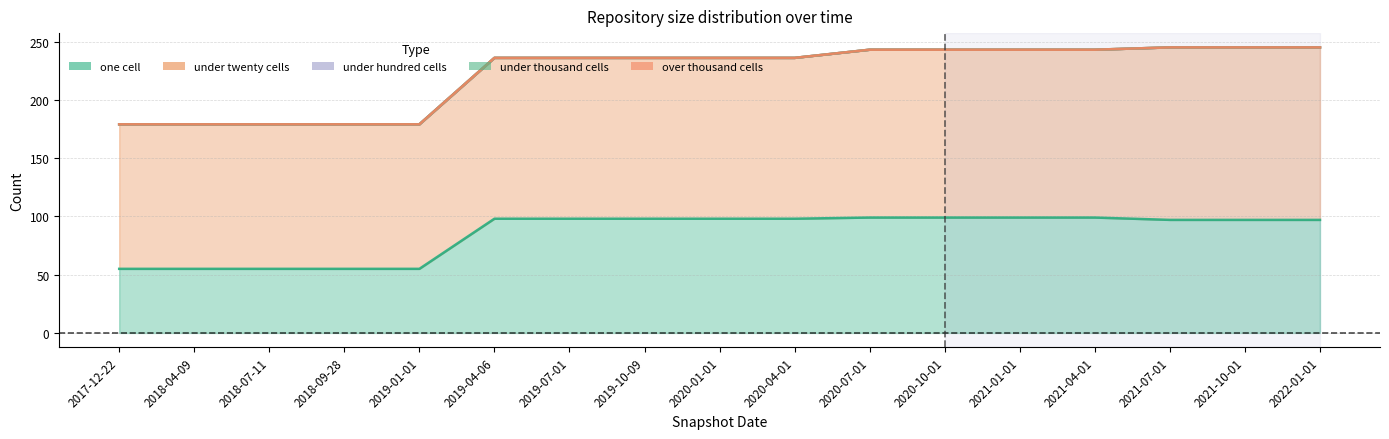

Does the chart have visible grid lines?

Yes